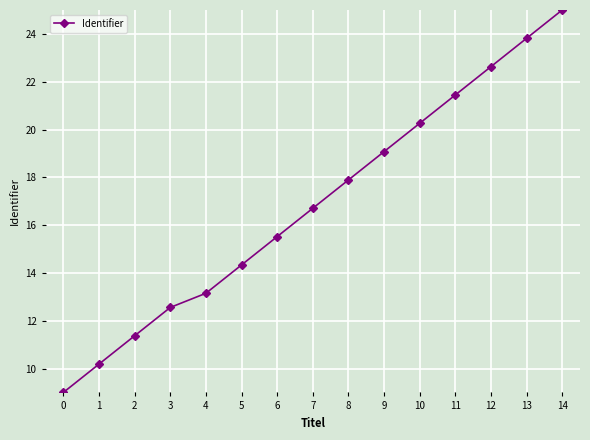

Reading left to right, what are all the values shown in this chart?

0=9.0	1=10.2	2=11.4	3=12.6	4=13.1	5=14.3	6=15.5	7=16.7	8=17.9	9=19.1	10=20.3	11=21.4	12=22.6	13=23.8	14=25.0